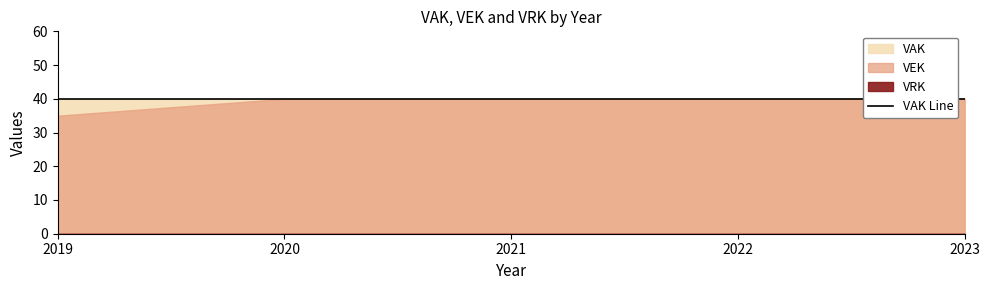

Reading left to right, transcribe all the data shown in this chart.

VEK: 2019=35	2020=40	2021=40	2022=40	2023=40
VRK: 2019=0	2020=0	2021=0	2022=0	2023=0
VAK: 2019=40	2020=40	2021=40	2022=40	2023=40